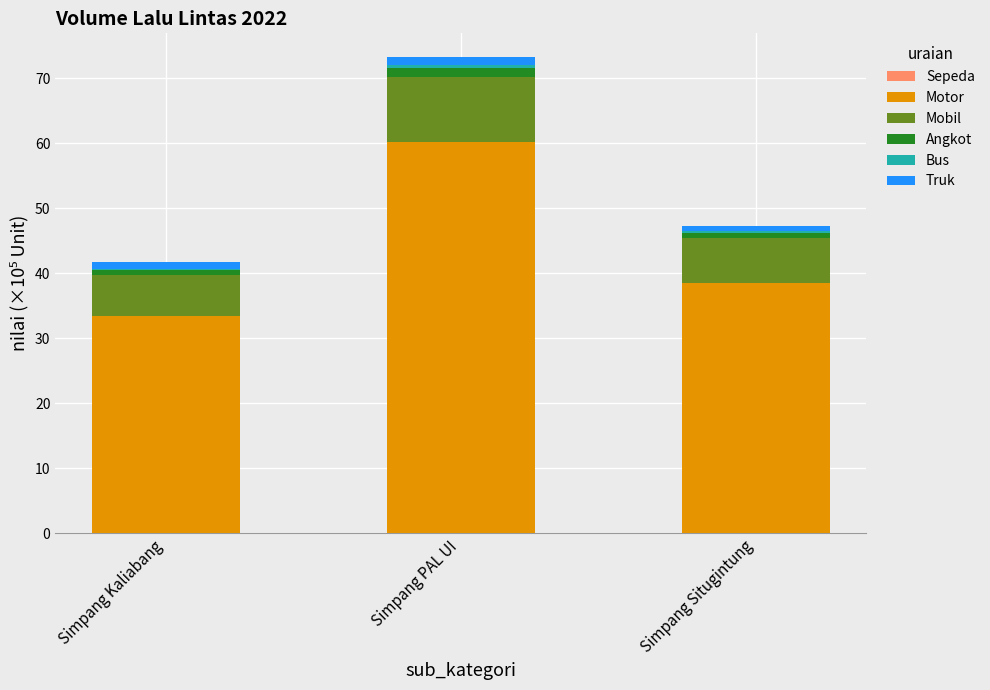

At which category is the sum across all series the highest?

Simpang PAL UI